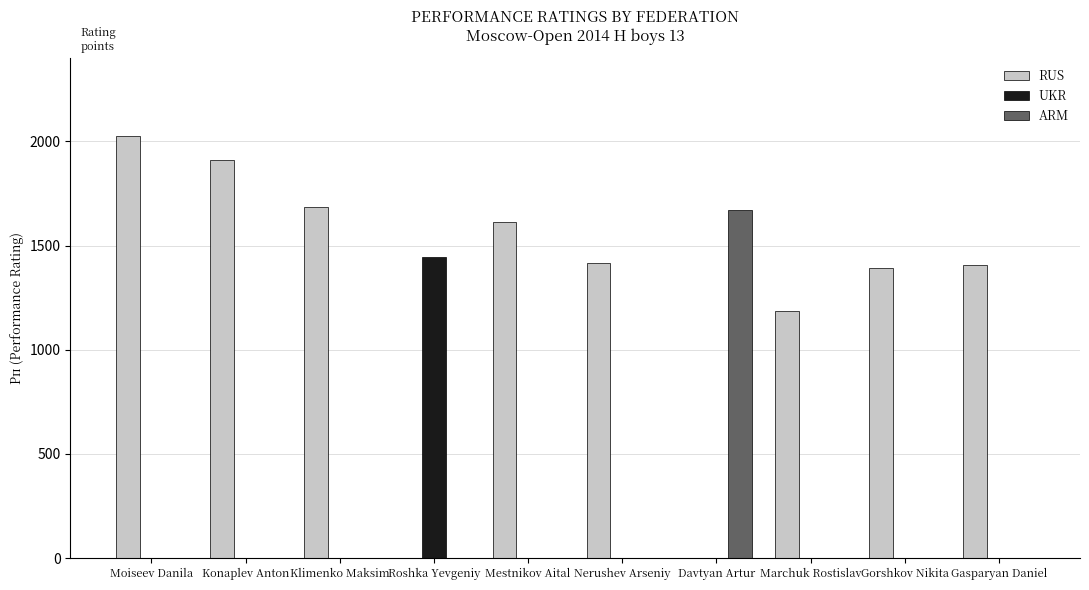

Which category has the highest value across all series?

Moiseev Danila